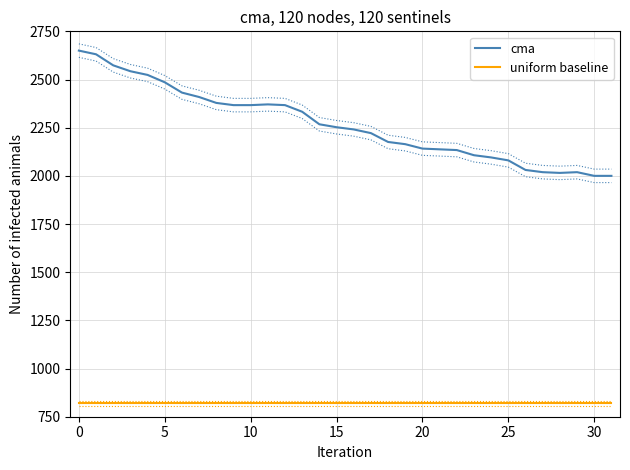

True or false: uniform baseline and cma intersect in this chart.

False